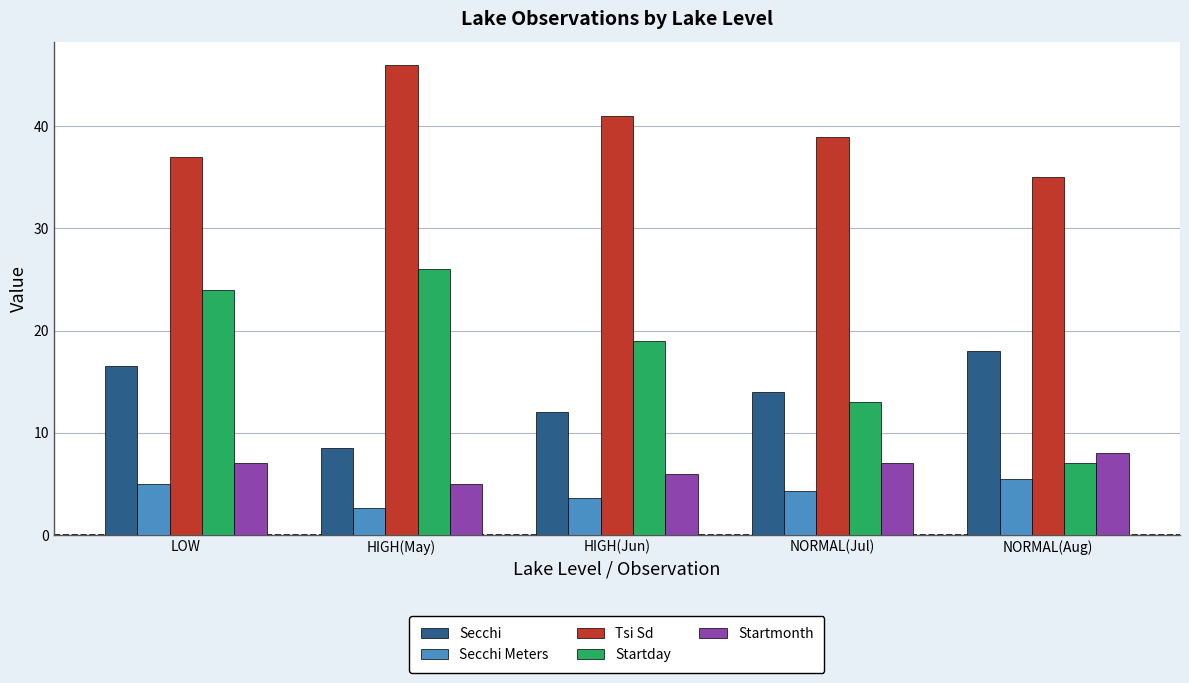

Which series has the widest spread of values?

Startday